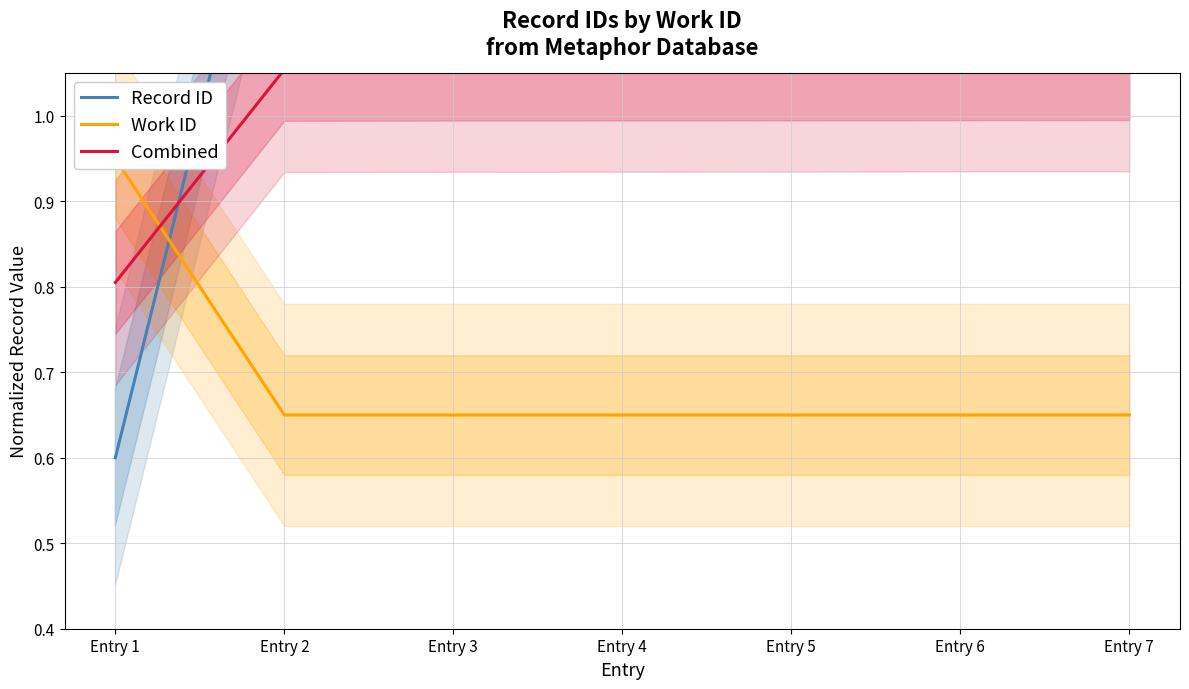

What is the value of the Combined point at the 4th from the left?

1.1